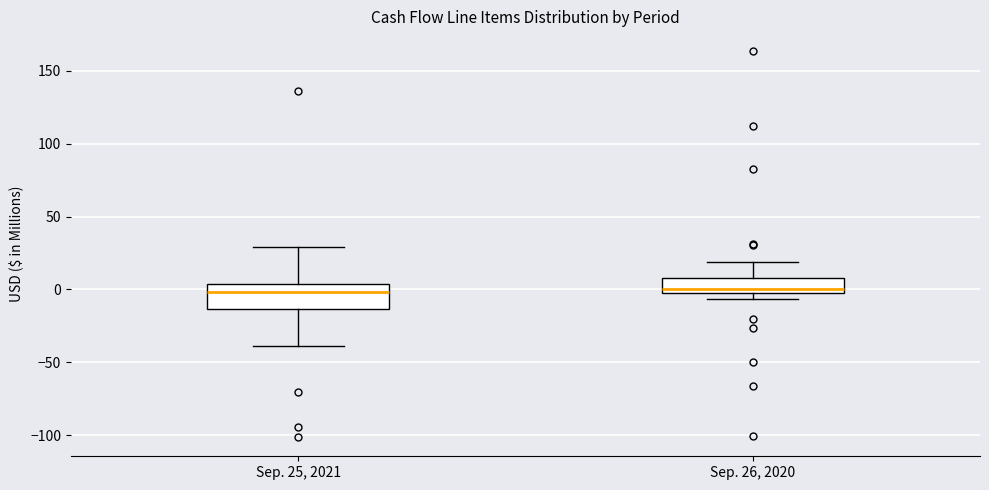

Where does the upper whisker of the box for Sep. 25, 2021 end on the y-axis? The values are not printed on the chart, so give them approximately, as read against the axis.

30